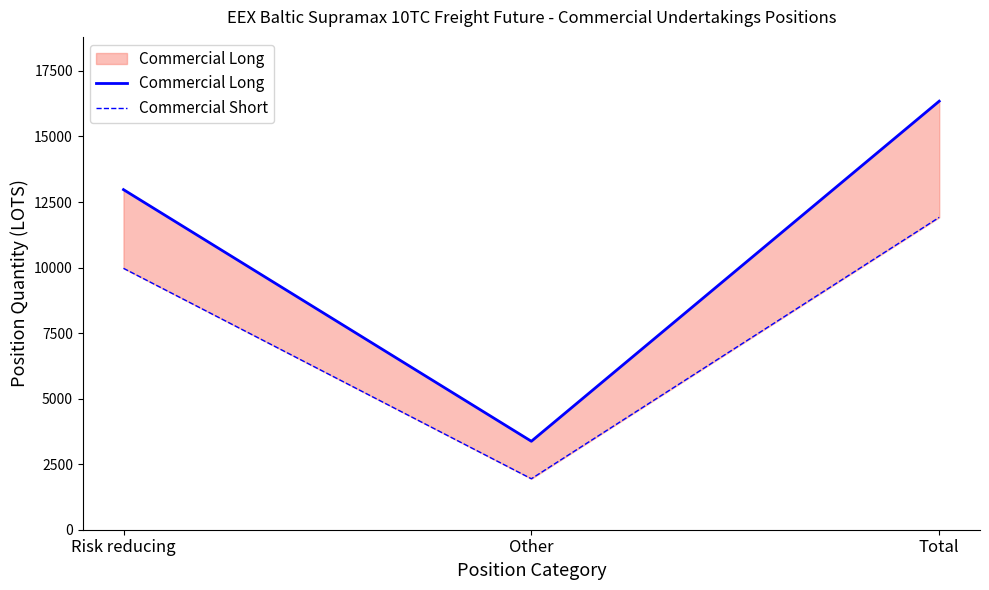

Reading left to right, what are all the values shown in this chart?

Commercial Long: Risk reducing=12972.9	Other=3374.4	Total=16347.3
Commercial Short: Risk reducing=9971.3	Other=1943.8	Total=11915.0